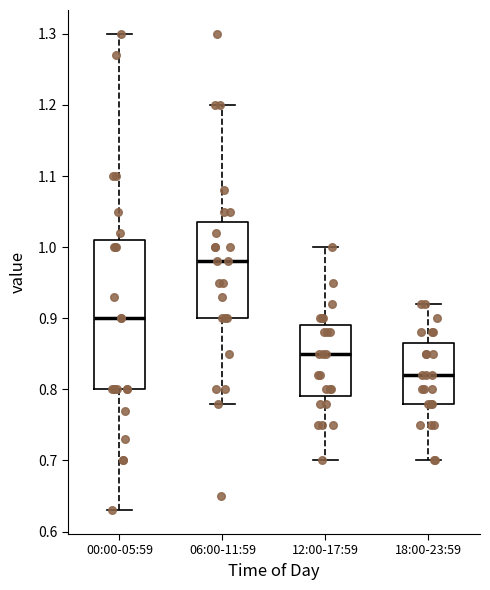

Which box is the tallest, from its lower edge to its upper edge?

00:00-05:59